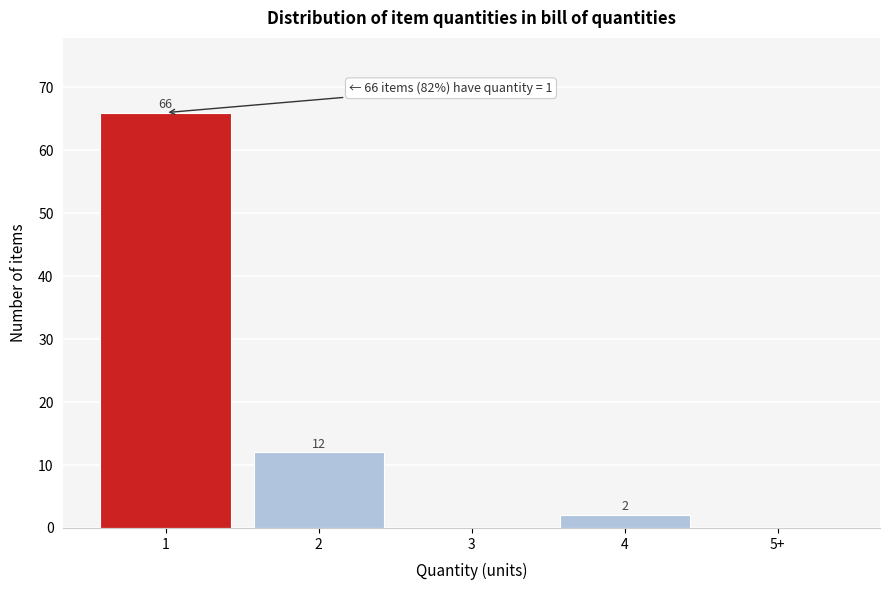

What is the maximum value shown in the chart?

66